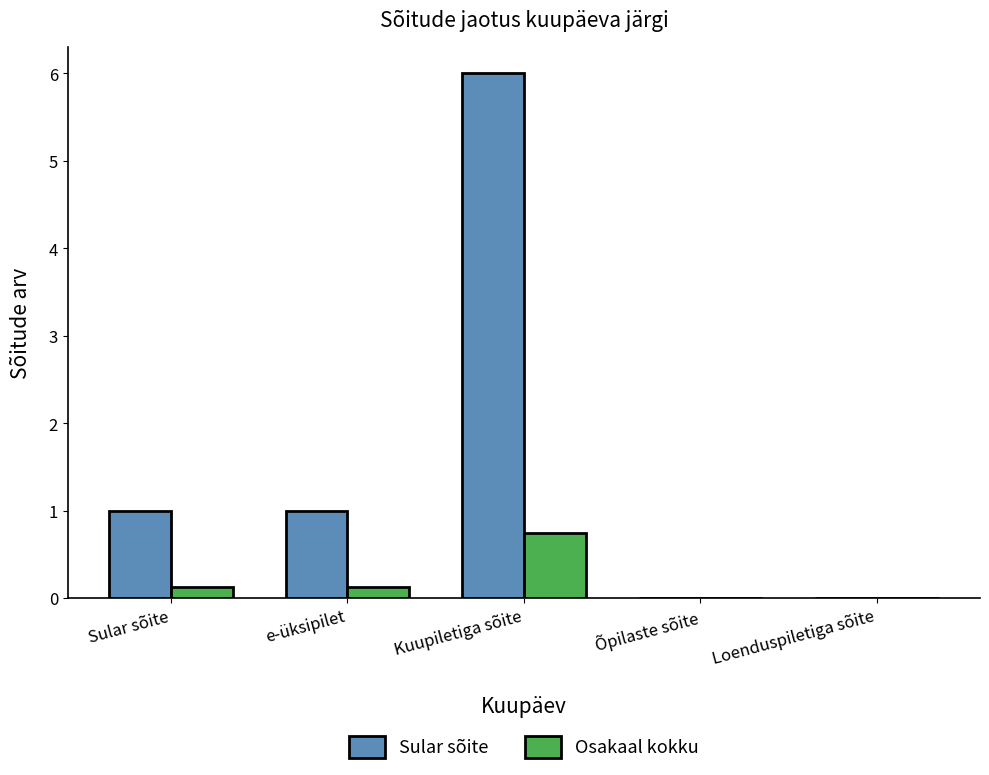

What is the average value of the Sular sõite series?

1.6